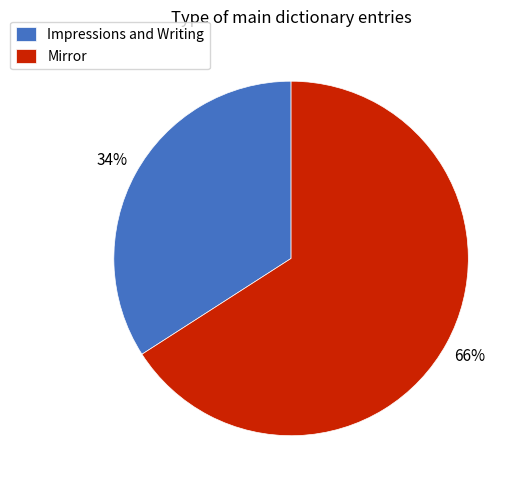

The Mirror slice represents 73% of the pie. True or false?

False